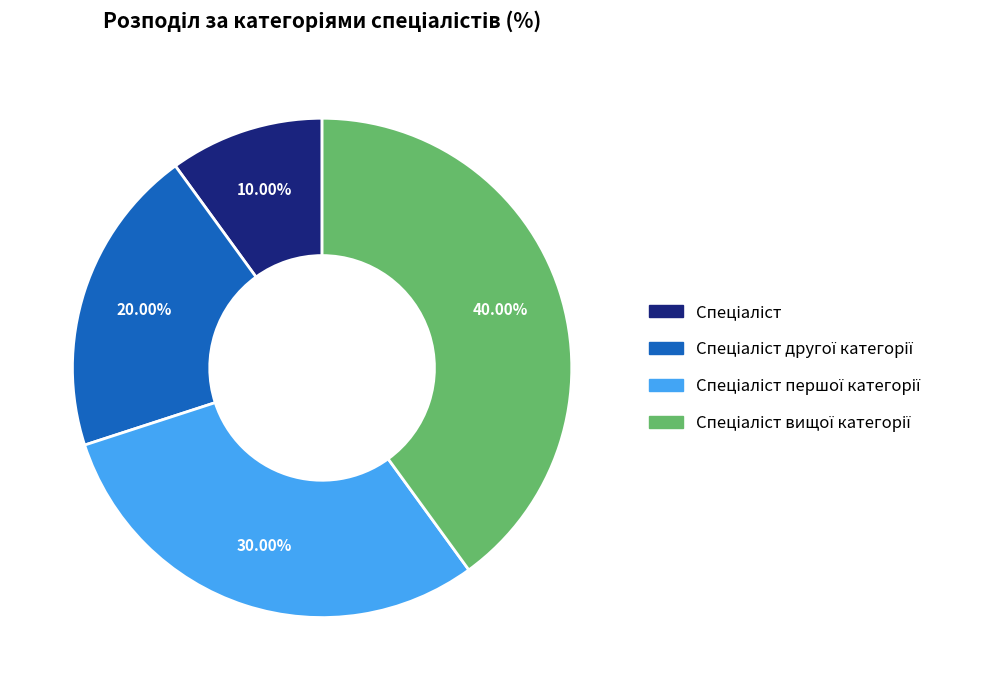

Is there a majority slice in this chart?

No